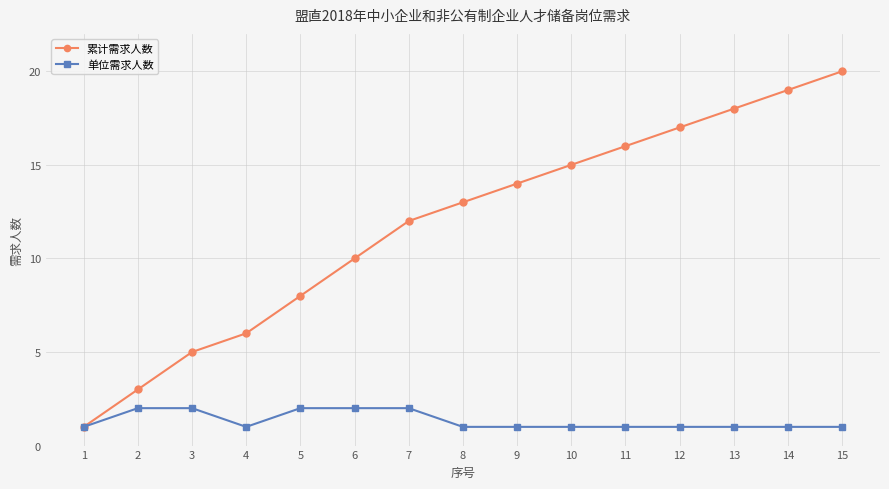

How many 单位需求人数 values are between 1 and 2?

15